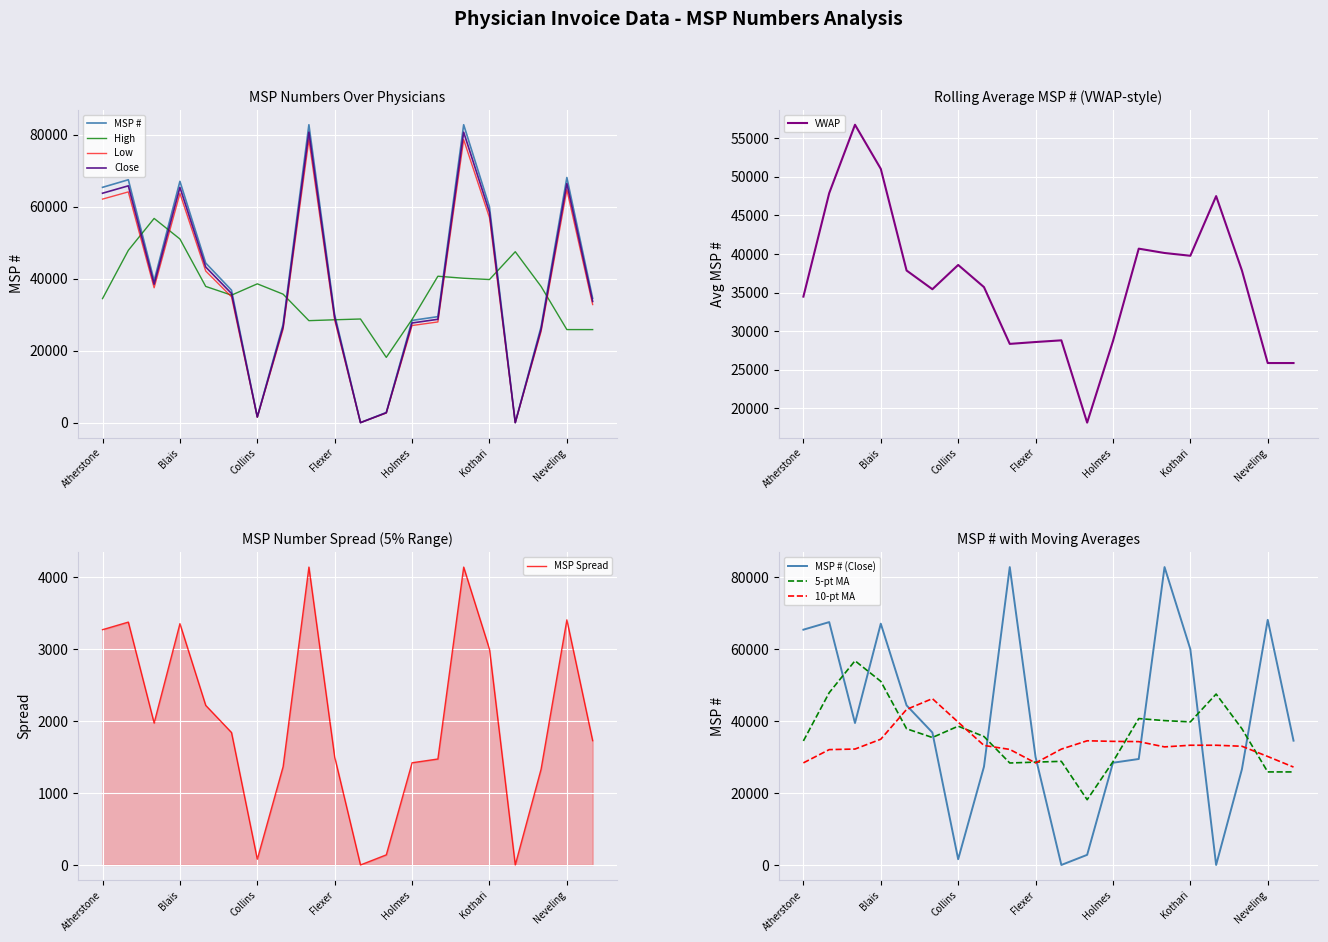

What is the value of the 1st point from the left?

65392